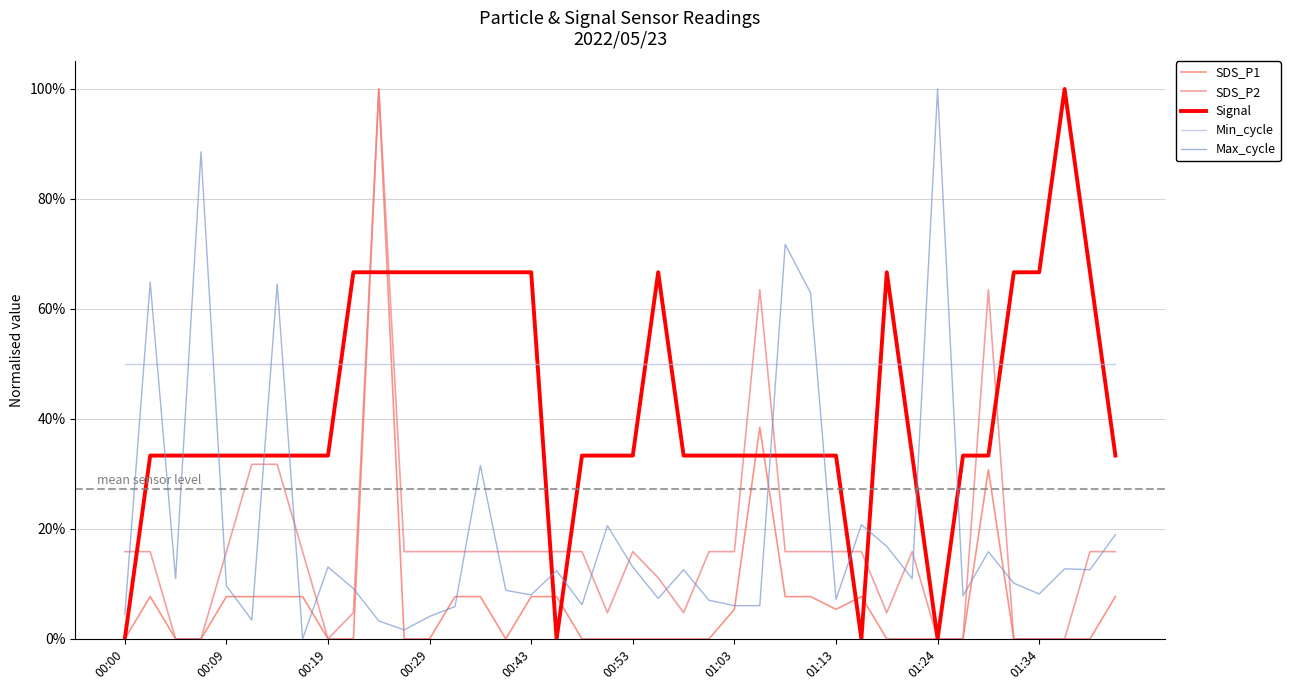

Does the chart have visible grid lines?

Yes